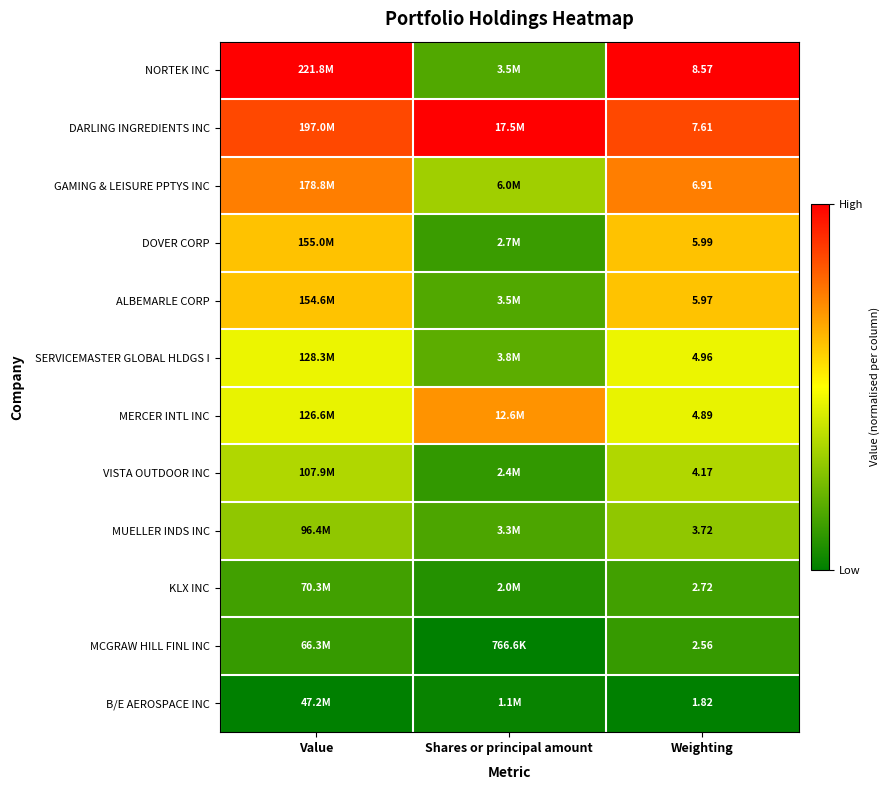

At which label does GAMING & LEISURE PPTYS INC reach its minimum?

Shares or principal amount